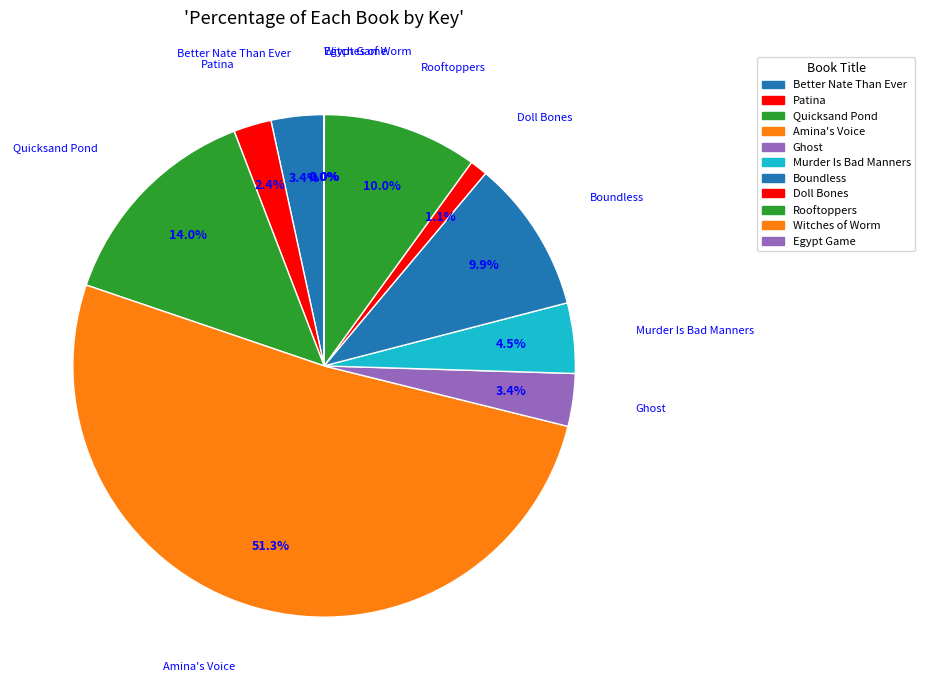

Which has a higher value, Quicksand Pond or Egypt Game?

Quicksand Pond